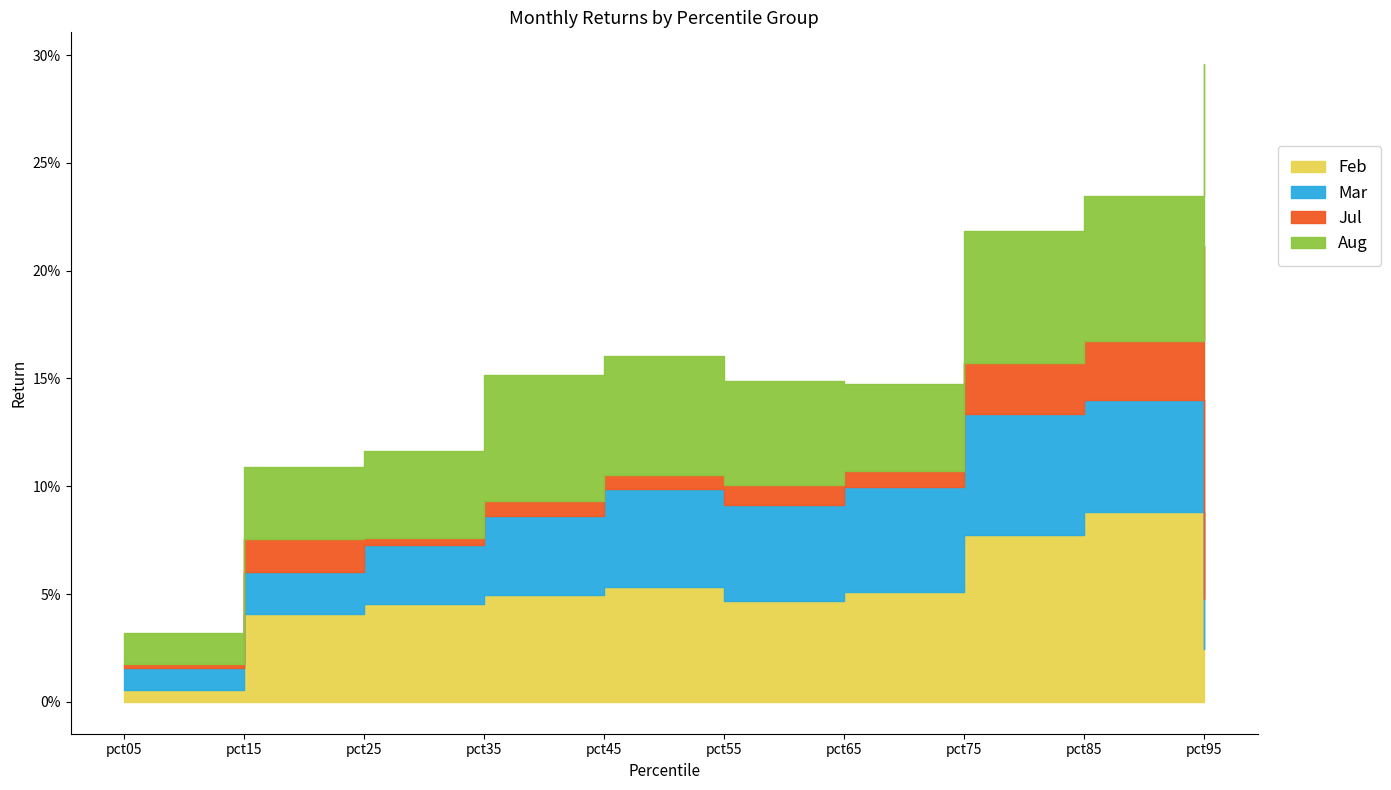

How many lines are shown in the chart?

4